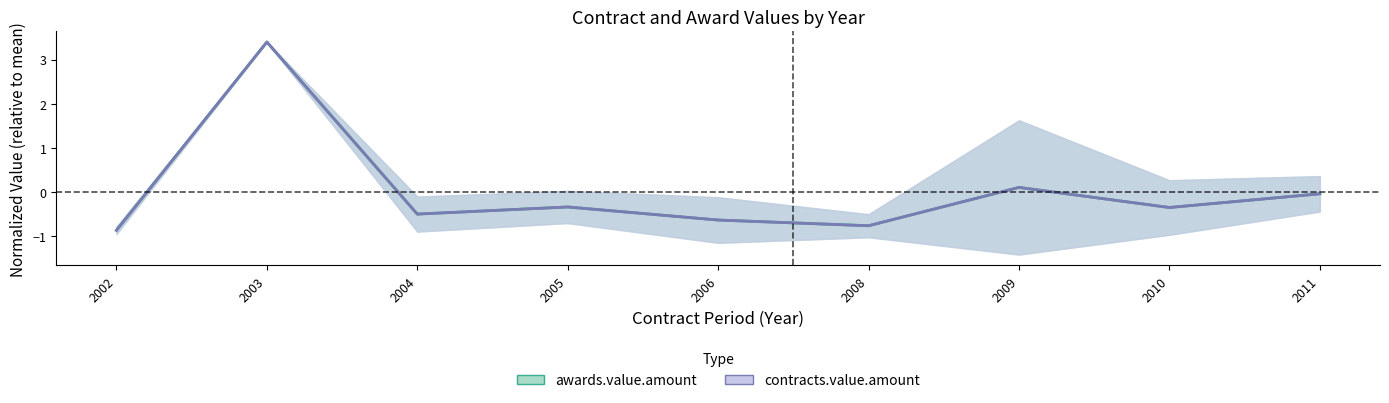

Is this an area chart (filled region under the line)?

No